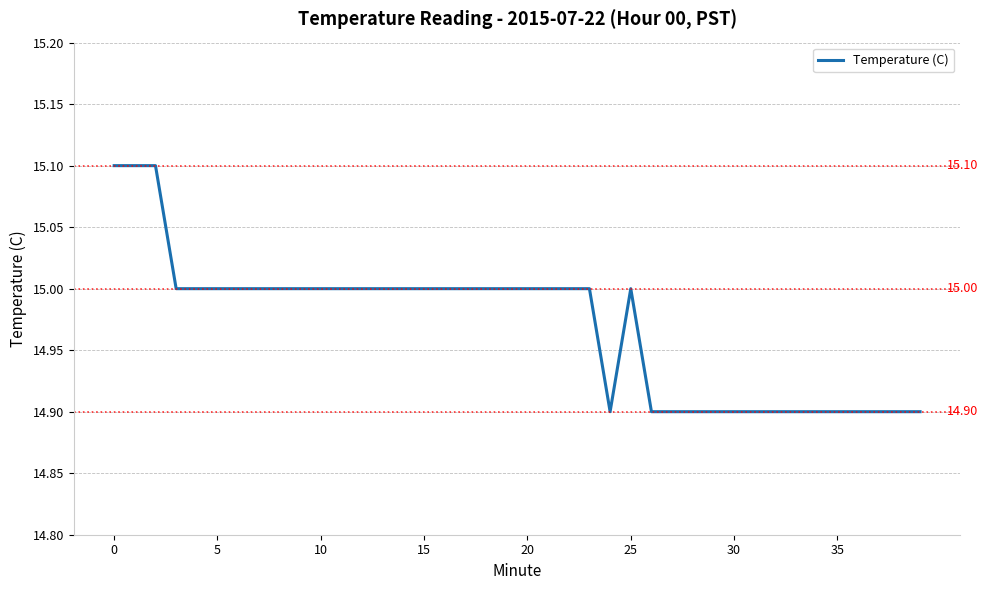

How many lines are shown in the chart?

1